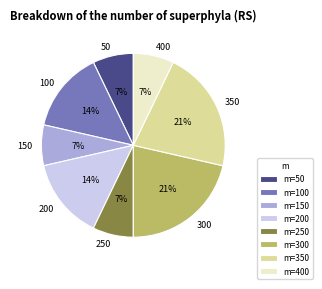

Is 350 the majority of the pie?

No